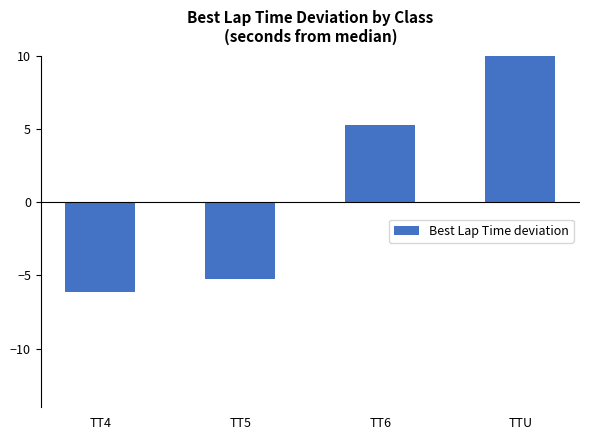

How many distinct data groups are displayed?

1